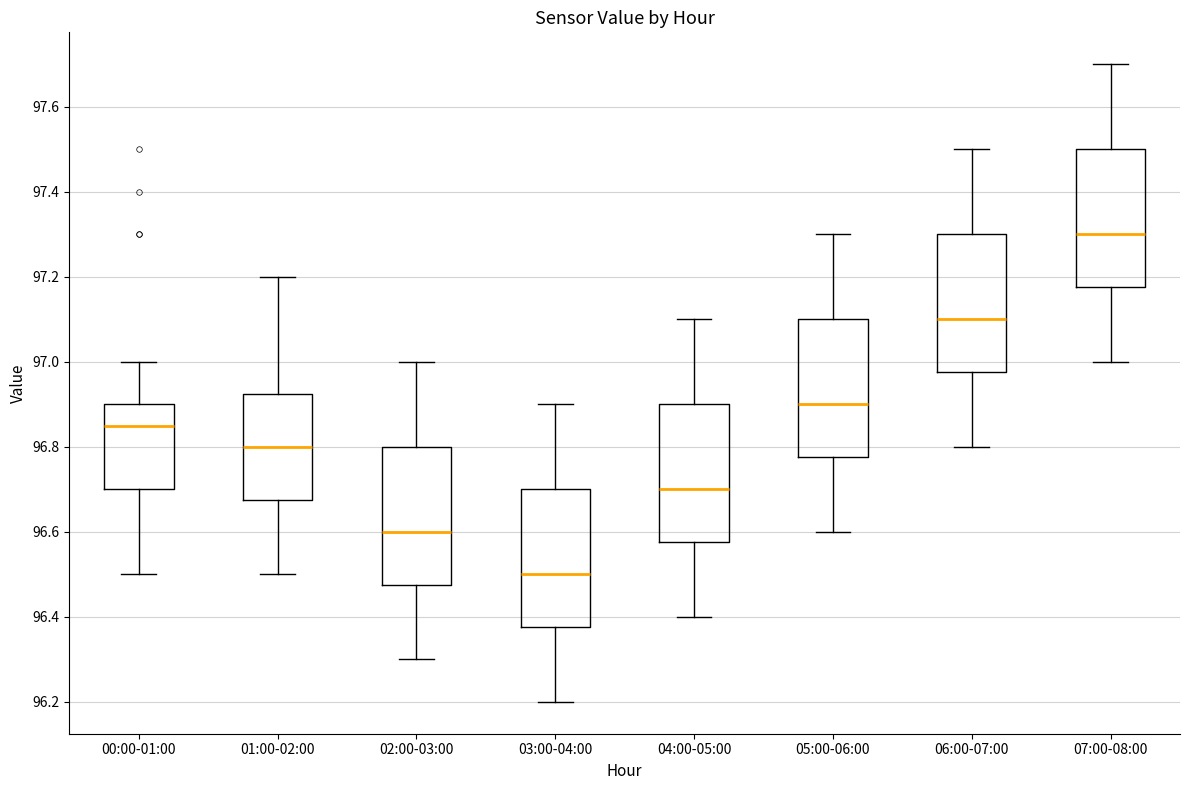

Where is the lower edge of the box for 03:00-04:00 on the y-axis? The values are not printed on the chart, so give them approximately, as read against the axis.

96.38